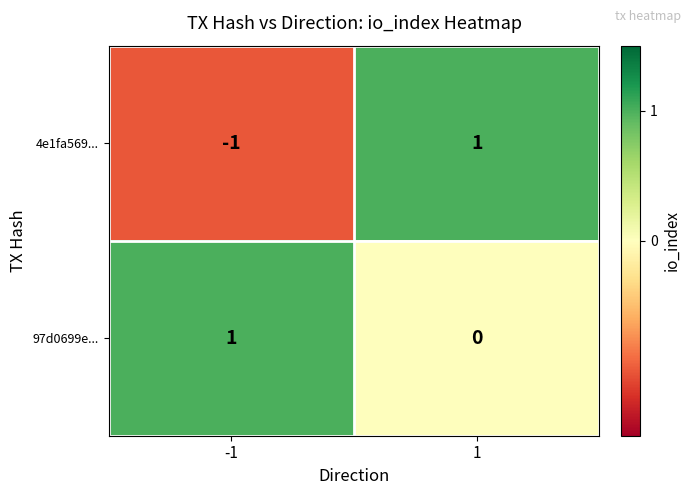

Which series has the largest range (max minus min)?

4e1fa569...